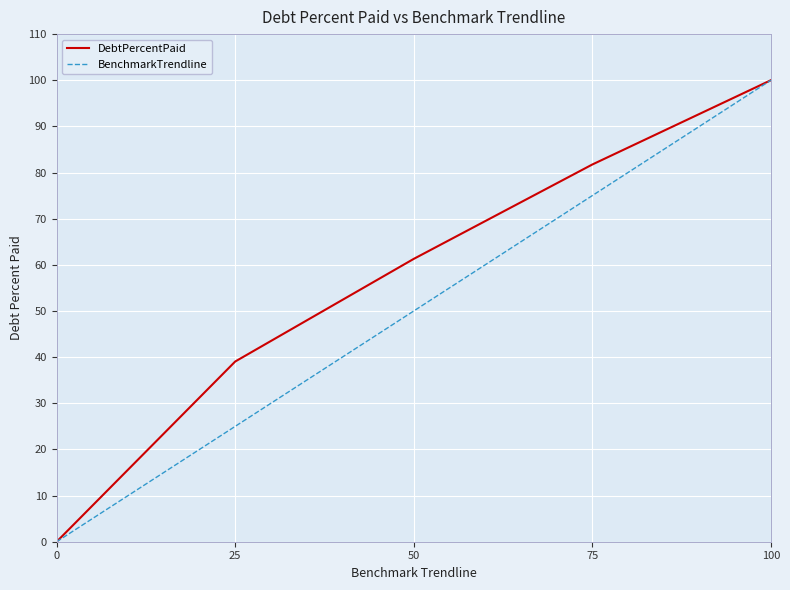

The value of DebtPercentPaid at 75 is 81.7. True or false?

True